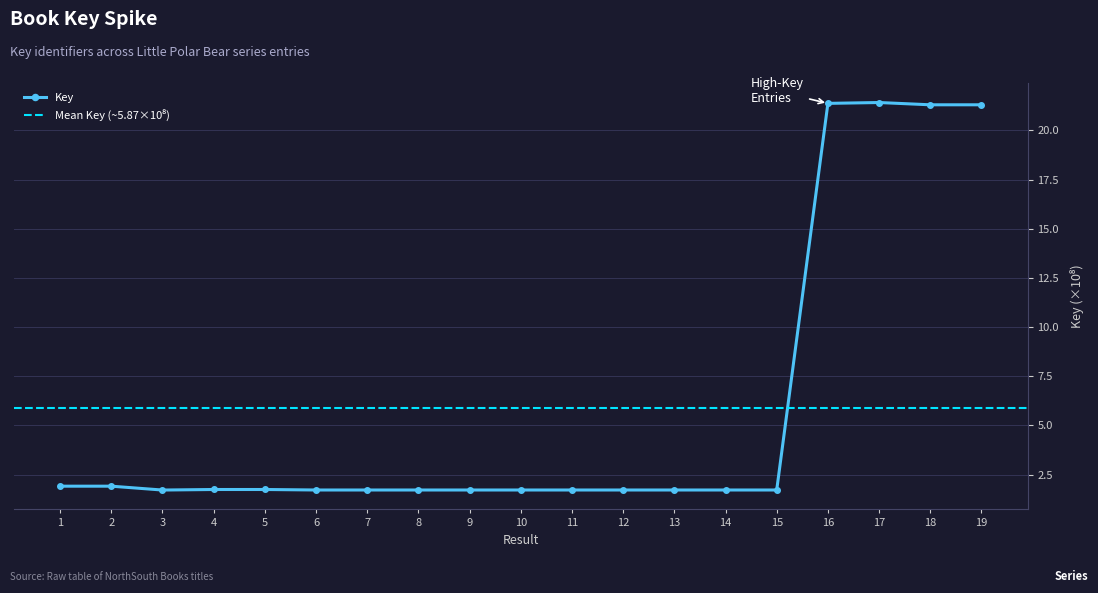

How many points are lower than both their immediate neighbors (excluding endpoints)?

6